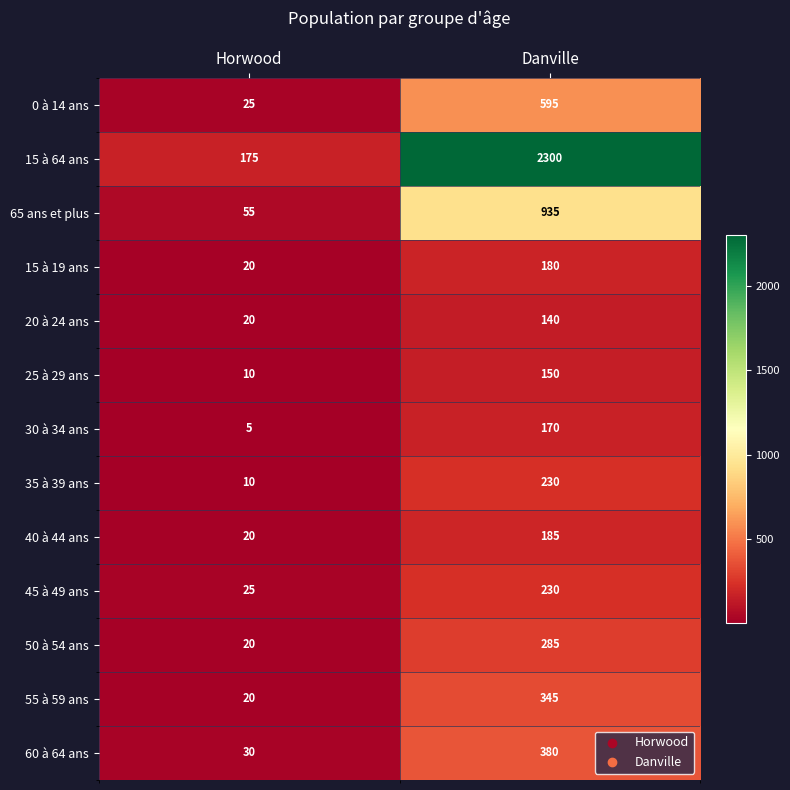

What is the maximum value shown in the chart?

2300